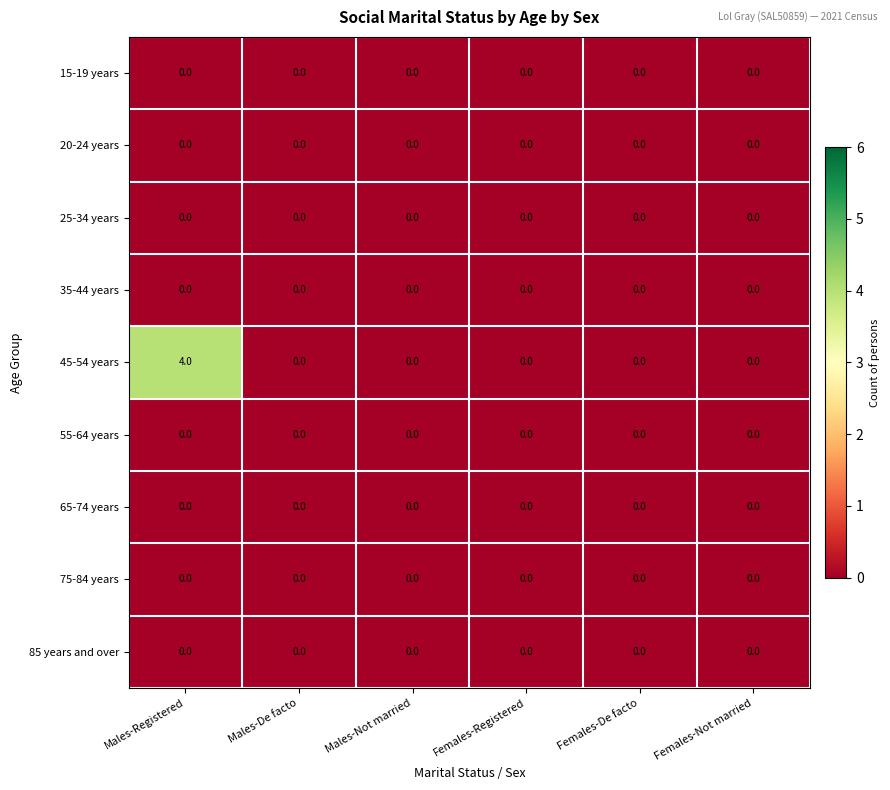

Which series has the largest range (max minus min)?

45-54 years